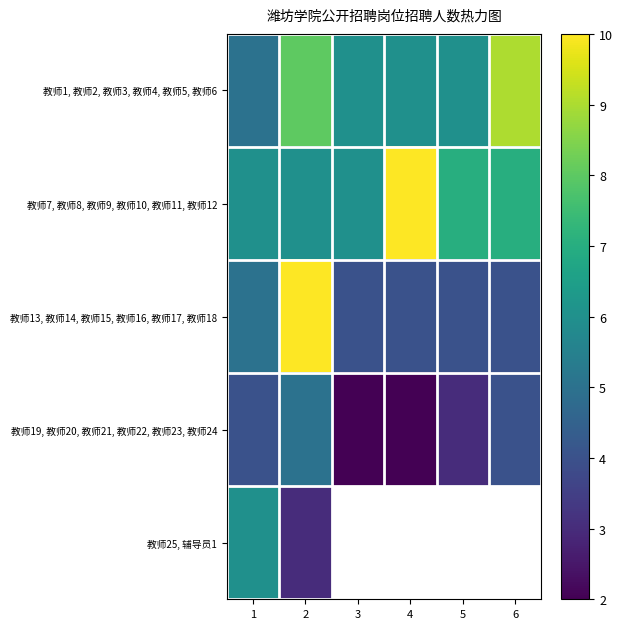

What is the sum of the 教师7, 教师8, 教师9, 教师10, 教师11, 教师12 values at 3 and 6?

13.0